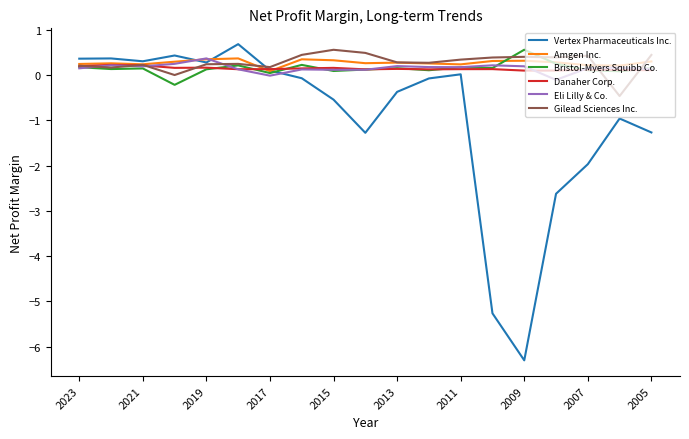

What is the maximum value for Bristol-Myers Squibb Co.?

0.6